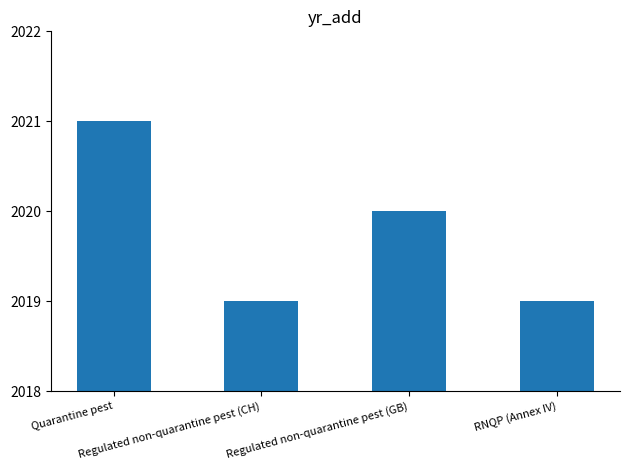

Between Regulated non-quarantine pest (GB) and Regulated non-quarantine pest (CH), which is larger?

Regulated non-quarantine pest (GB)